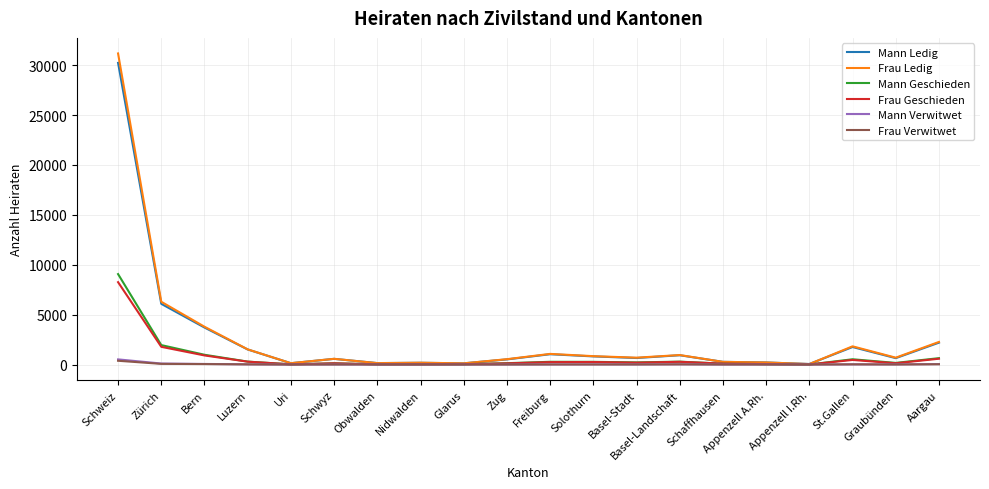

What is the maximum value shown in the chart?

31181